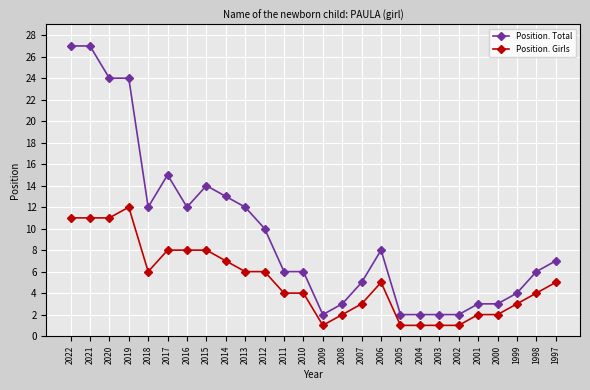

What are all the series names shown in the legend?

Position. Total, Position. Girls